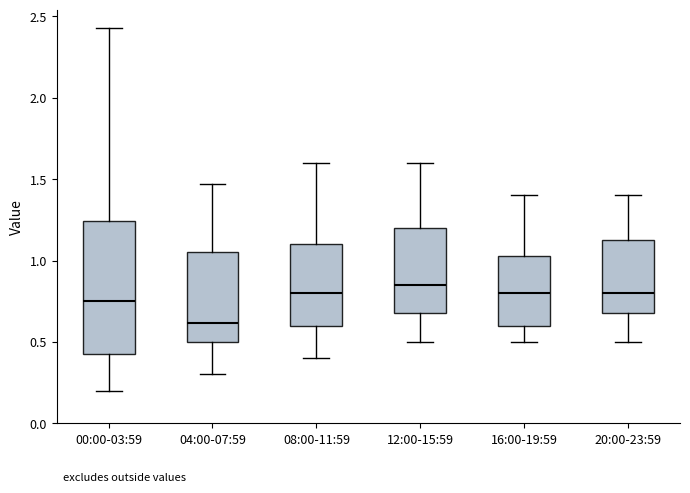

Where does the upper whisker of the box for 16:00-19:59 end on the y-axis? The values are not printed on the chart, so give them approximately, as read against the axis.

1.40